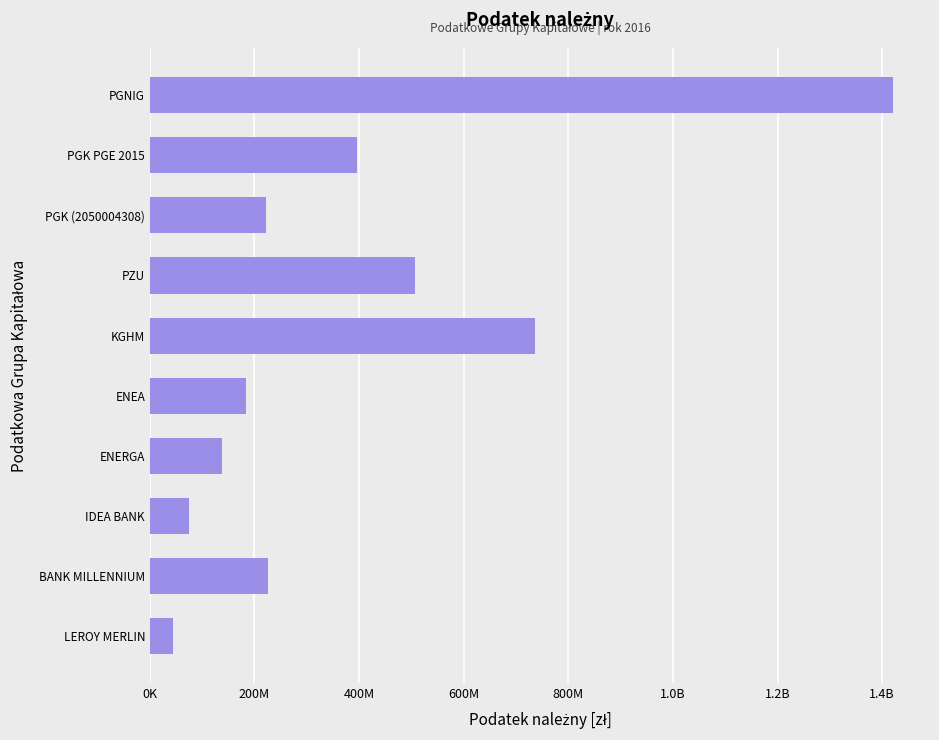

What is the greatest value displayed?

1420496001